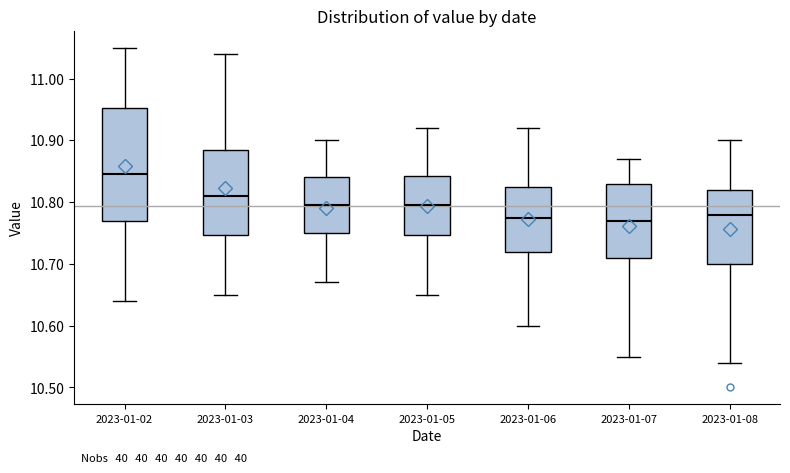

Where does the median line of the box for 2023-01-08 sit on the y-axis? The values are not printed on the chart, so give them approximately, as read against the axis.

10.78